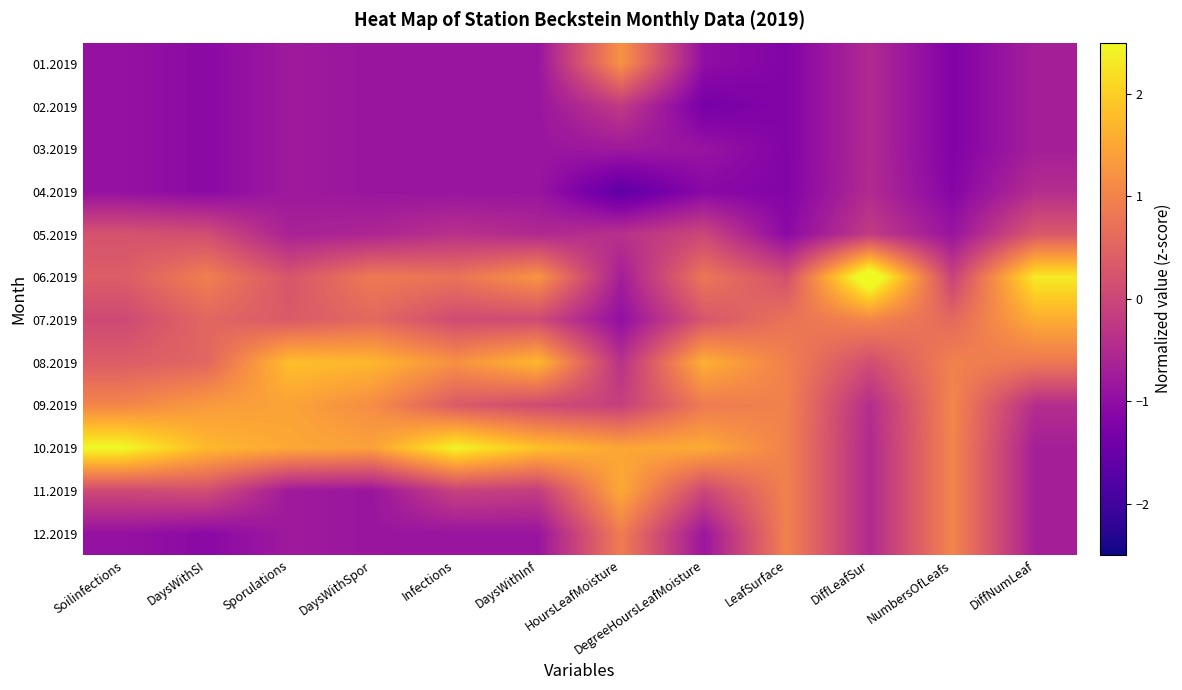

Count the number of data series in this chart.

12